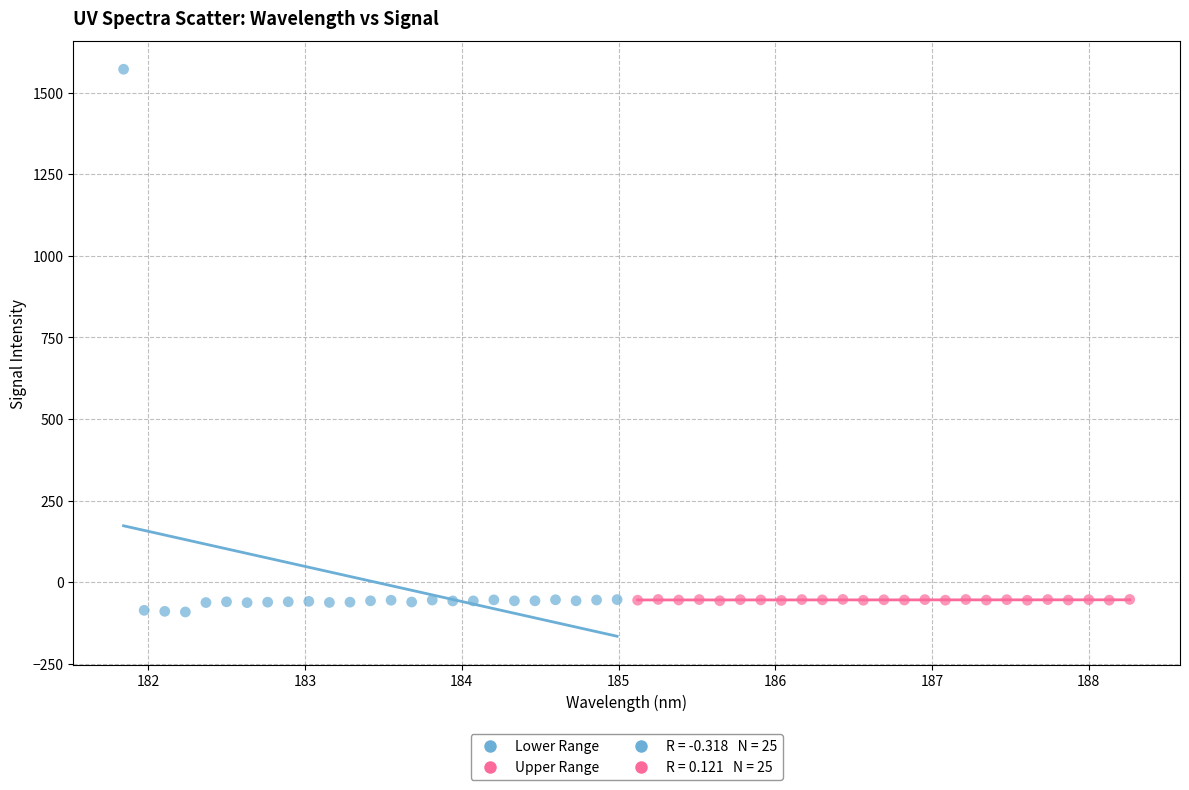

Which series has the widest spread of Y values?

Lower Range